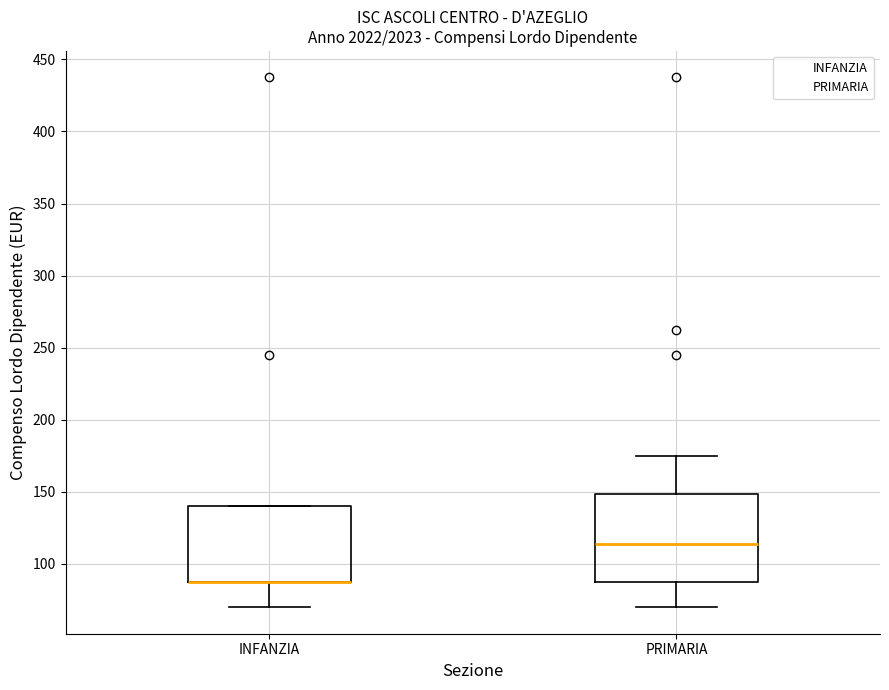

Comparing the boxes themselves (not the whiskers), which one is the tallest?

PRIMARIA